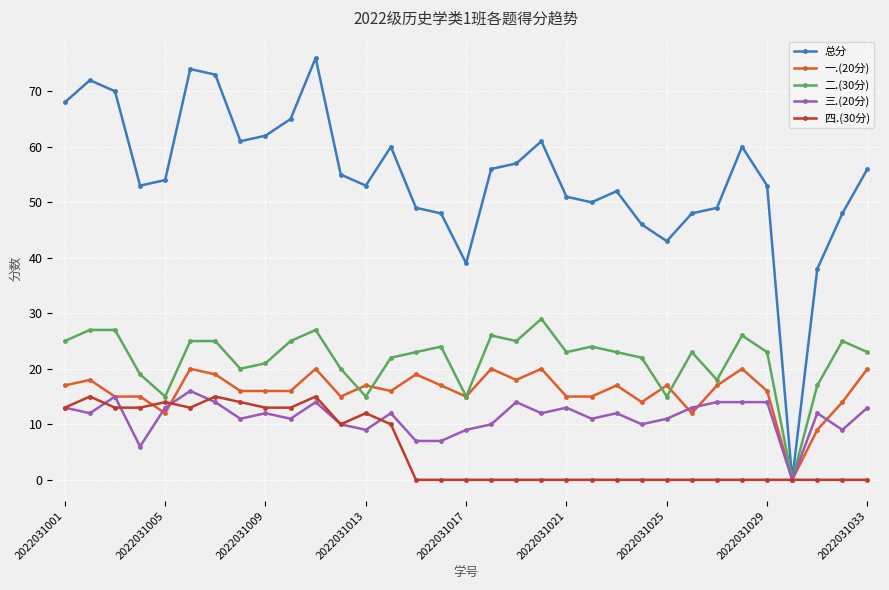

At how many categories does at least one series exceed 2?

32